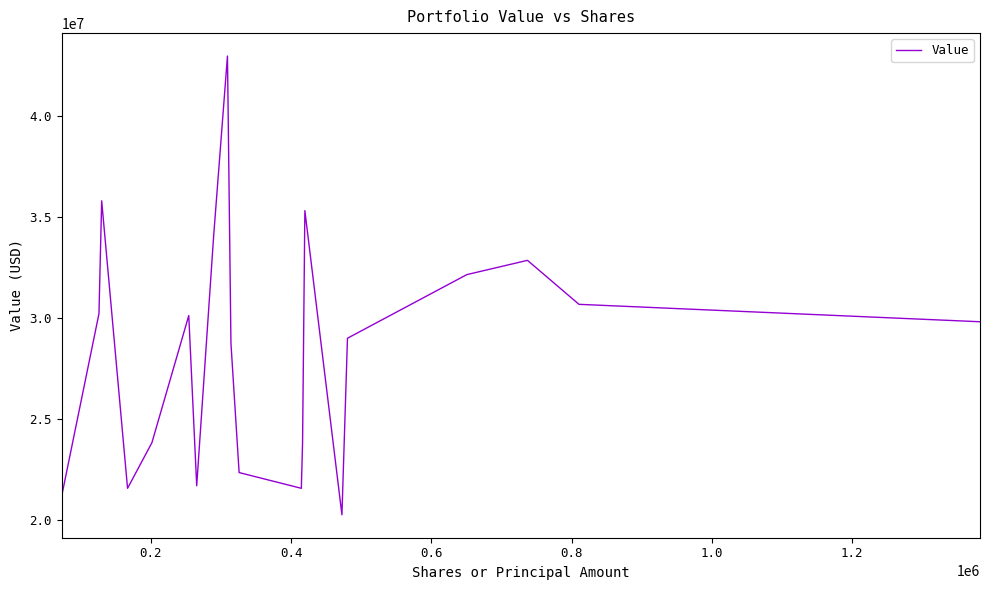

What is the difference between the maximum and second lowest values?

21779000